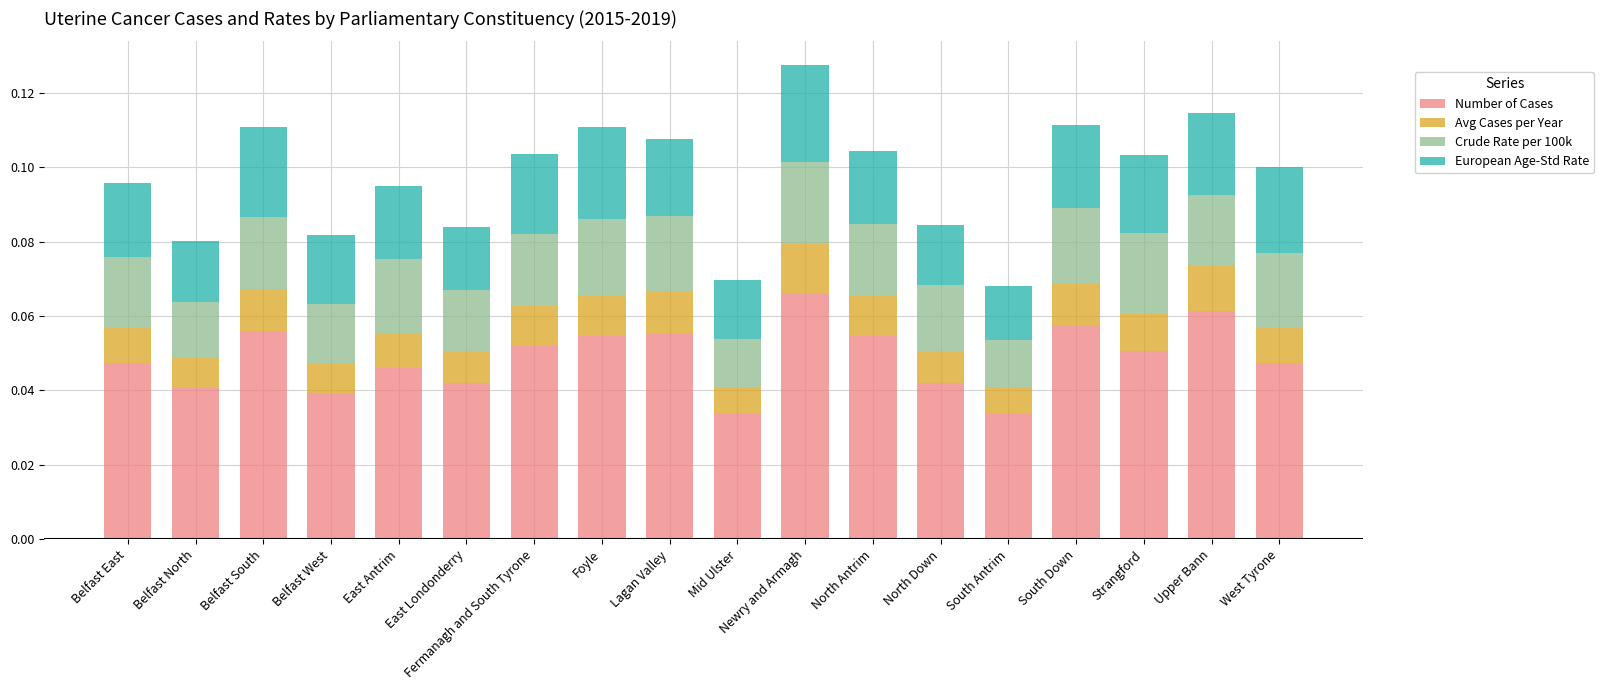

How many categories are shown in the chart?

18